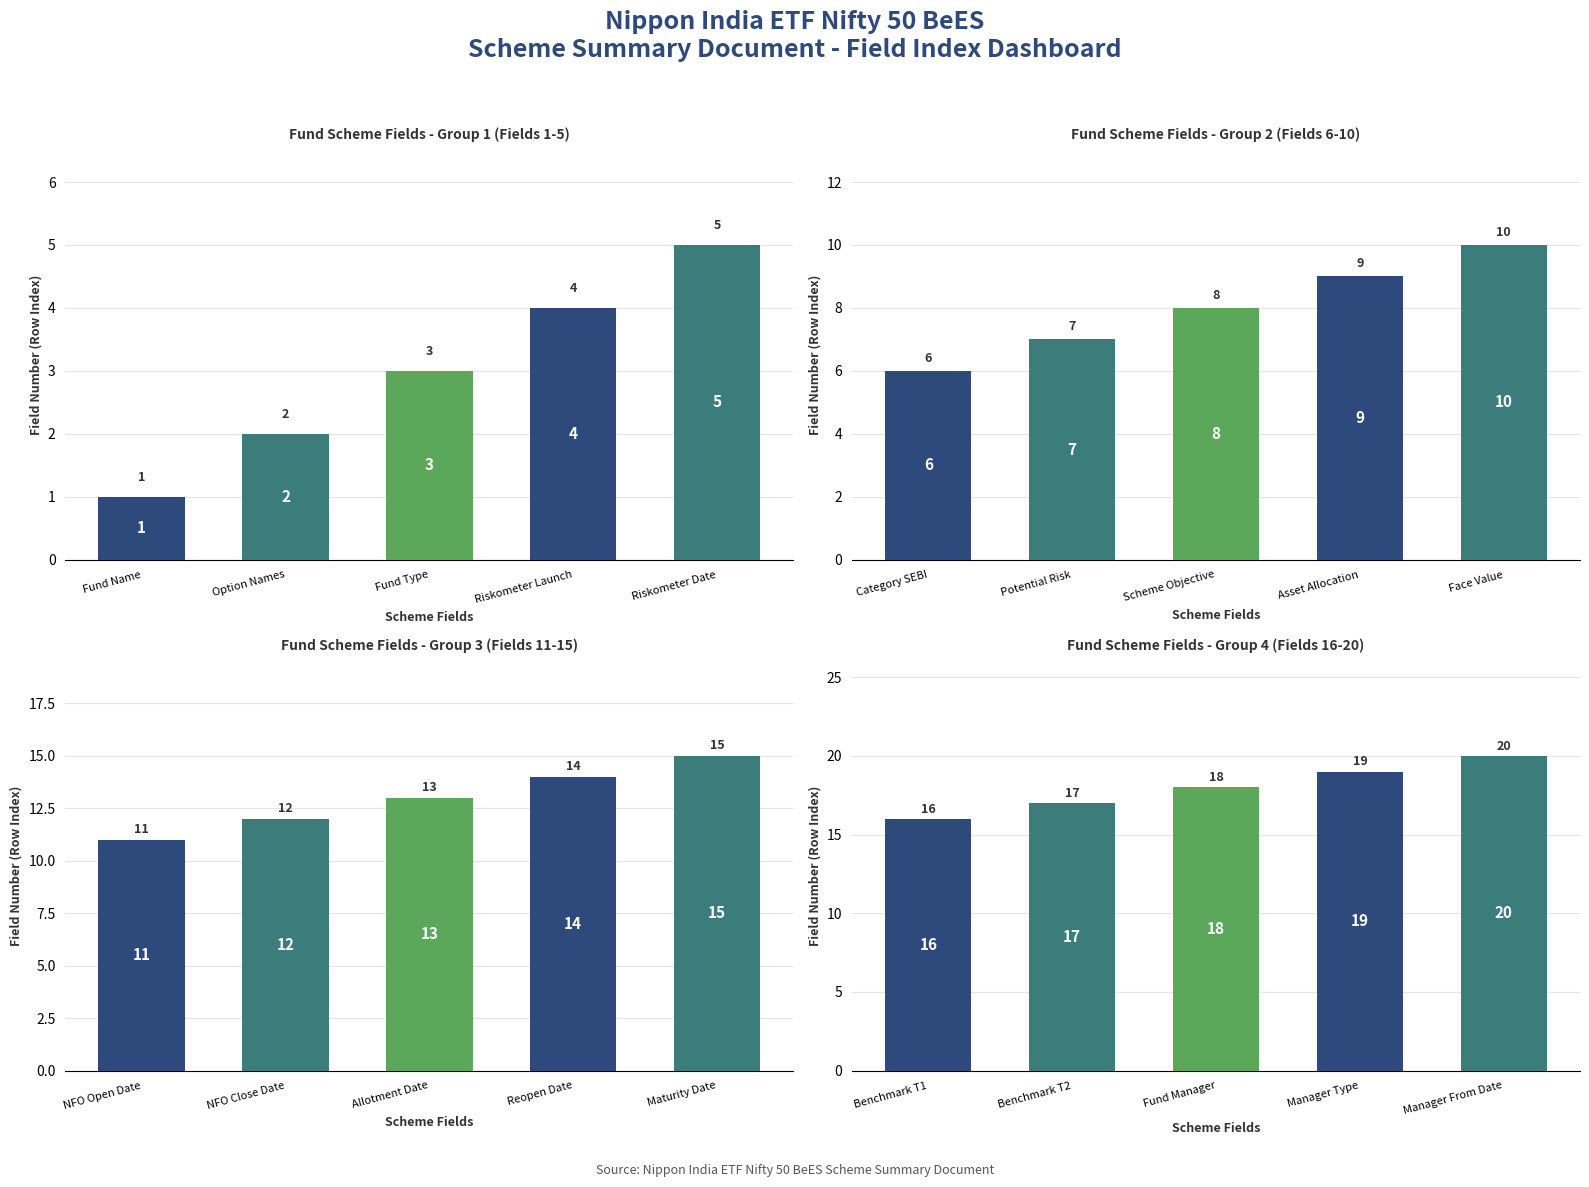

Are the bars grouped side by side (vs. stacked)?

No